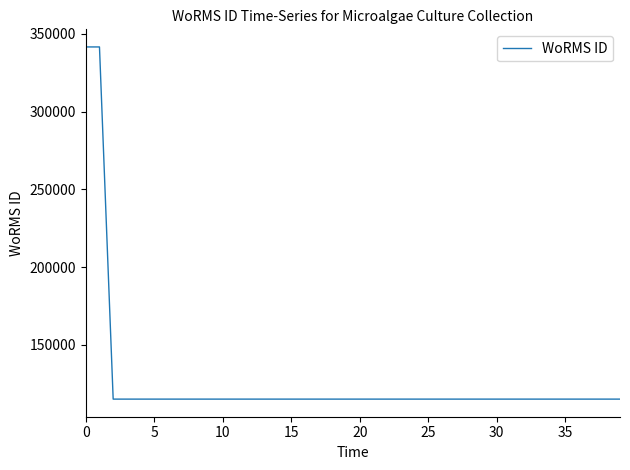

What is the difference between the maximum and minimum values?

226484